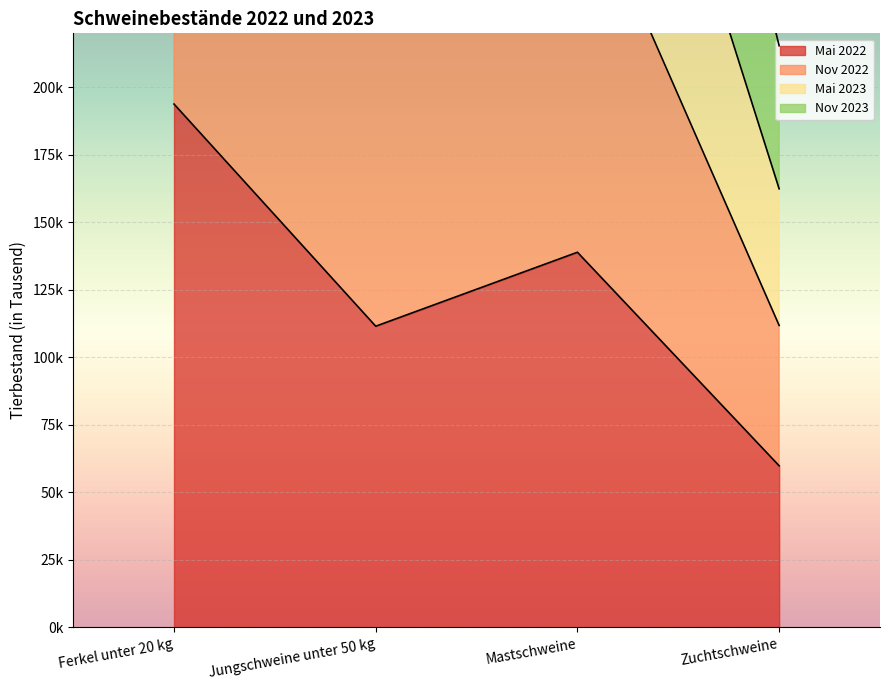

What is the difference between the Nov 2022 values at Mastschweine and Zuchtschweine?

170400